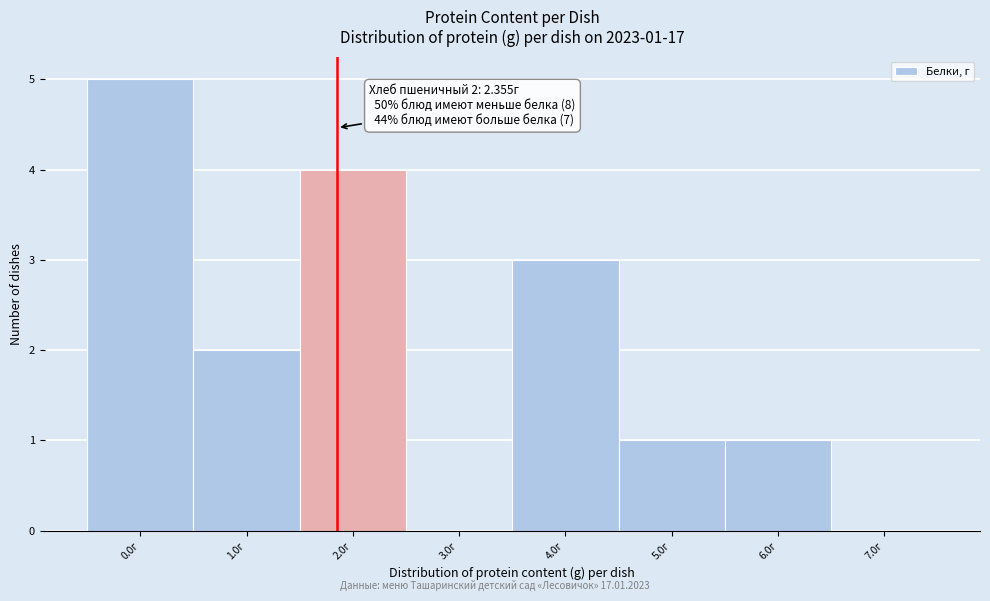

Reading right to left, transcribe all the data shown in this chart.

7.0г=0	6.0г=1	5.0г=1	4.0г=3	3.0г=0	2.0г=4	1.0г=2	0.0г=5